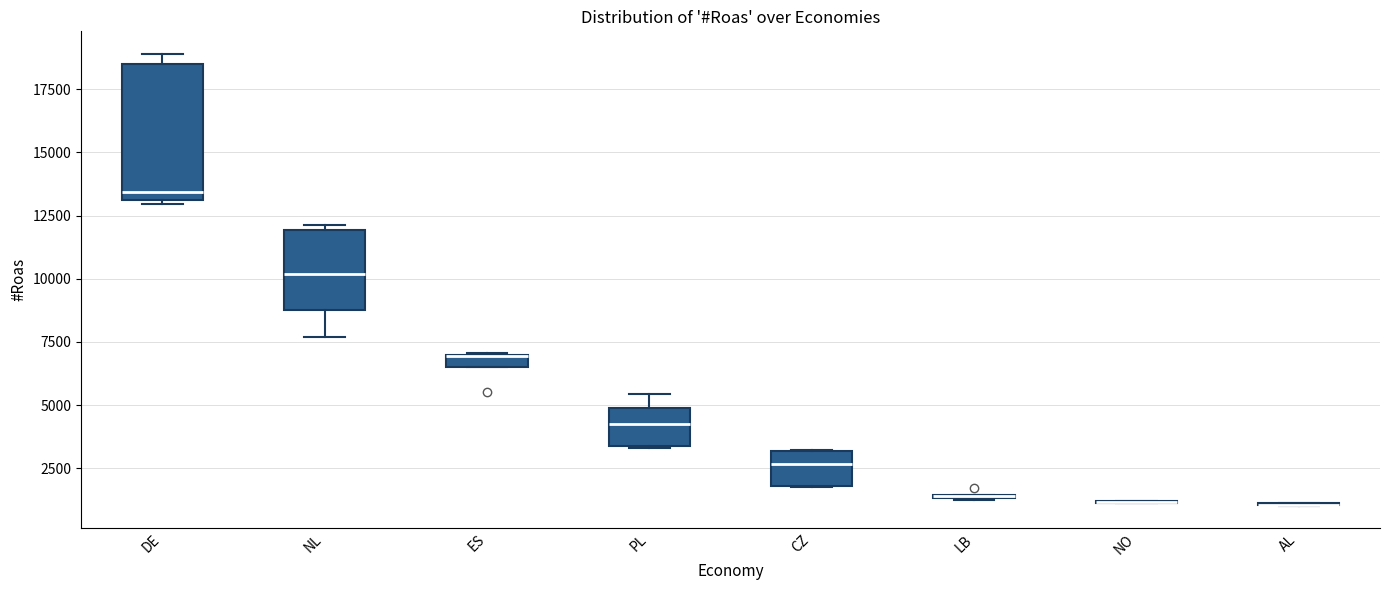

Where is the lower edge of the box for PL on the y-axis? The values are not printed on the chart, so give them approximately, as read against the axis.

3500